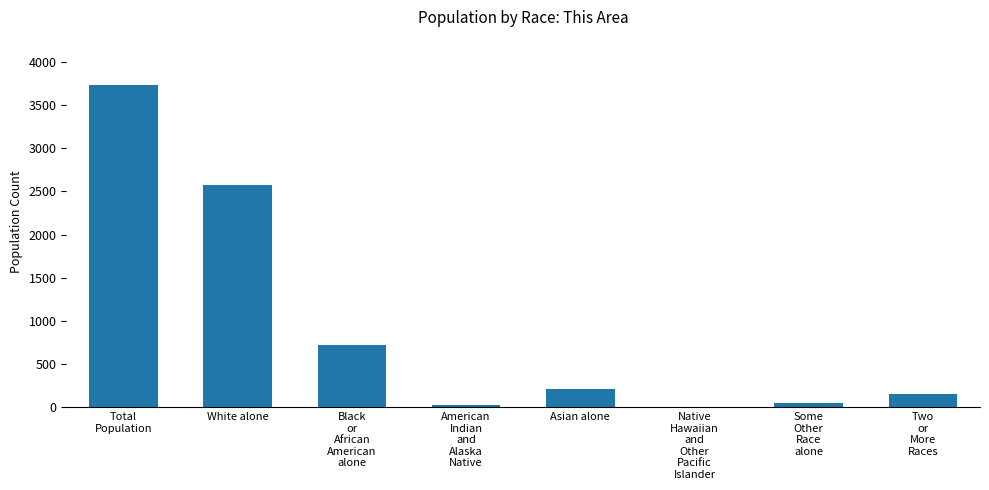

What is the maximum value shown in the chart?

3731